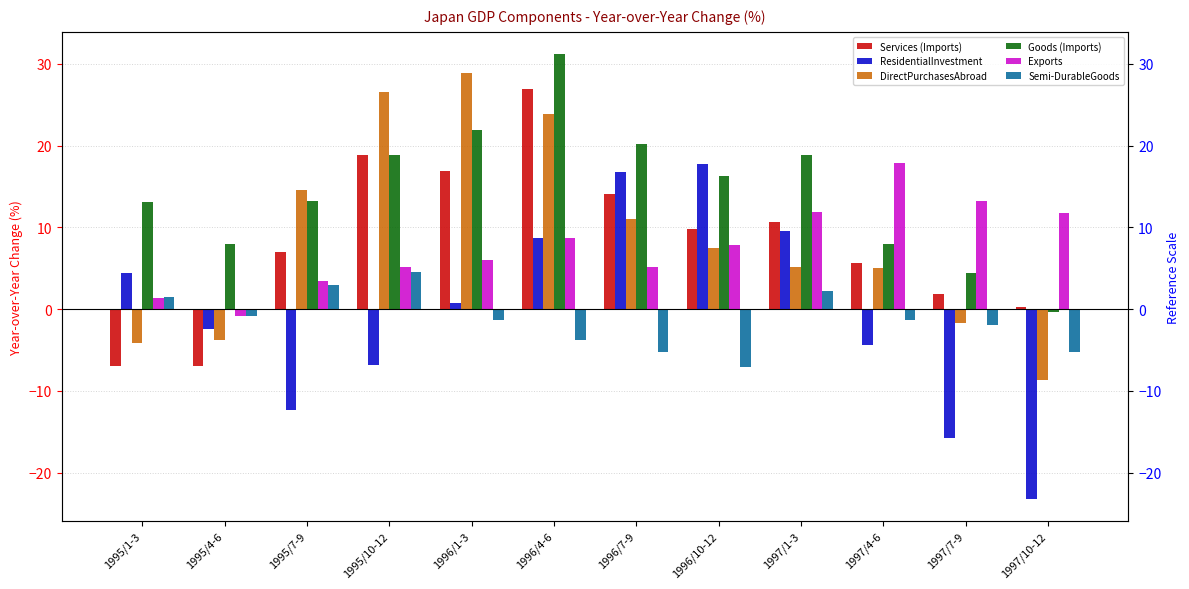

At 1997/7-9, list the series in order from largest to smallest.

Exports, Goods (Imports), Services (Imports), DirectPurchasesAbroad, Semi-DurableGoods, ResidentialInvestment